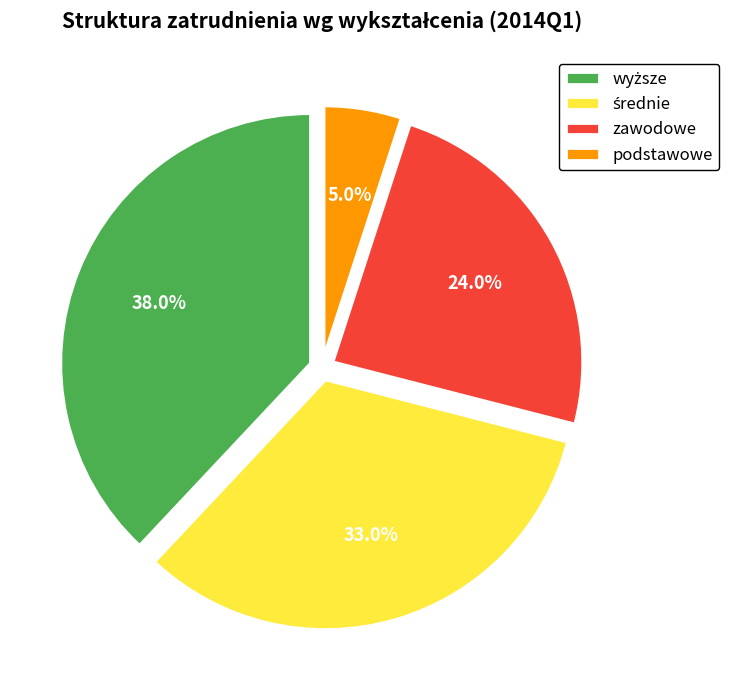

To the nearest percent, what is the difference between the largest and smallest slice percentages?

33%